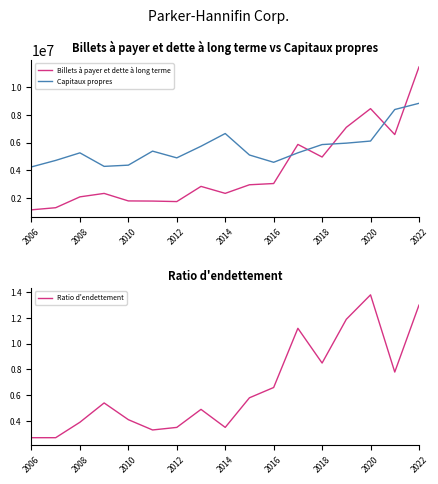

Which series has the largest total across all categories?

Capitaux propres